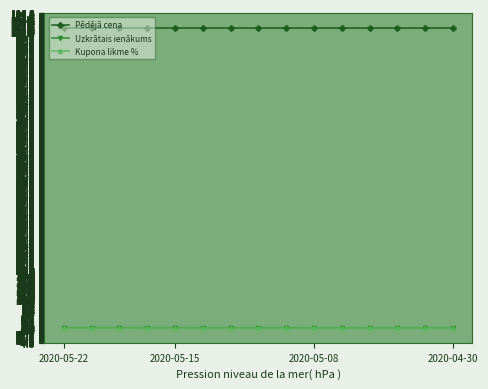

What is the value of the Pēdējā cena point at the 2nd from the left?

101.4